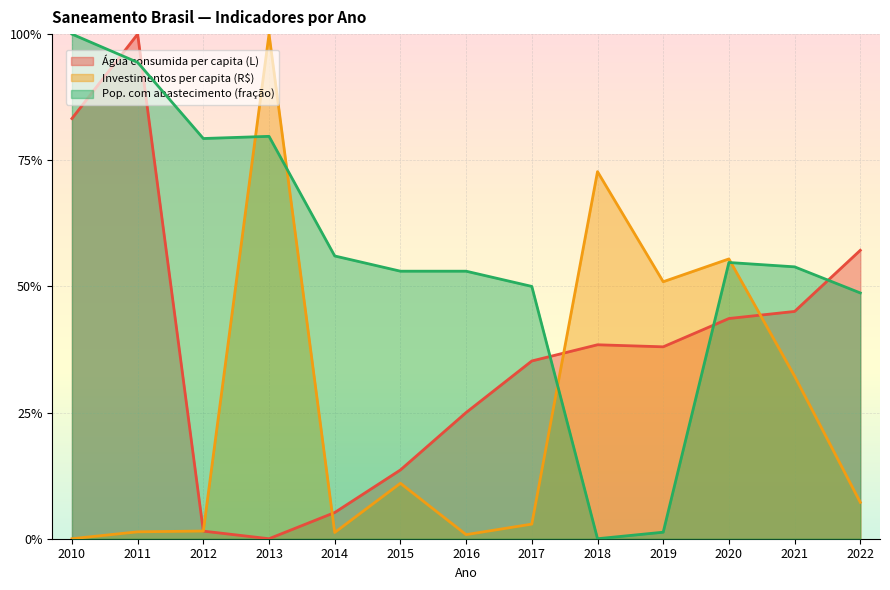

What is the value of the Pop. com abastecimento (fração) point at the 6th from the left?

0.5